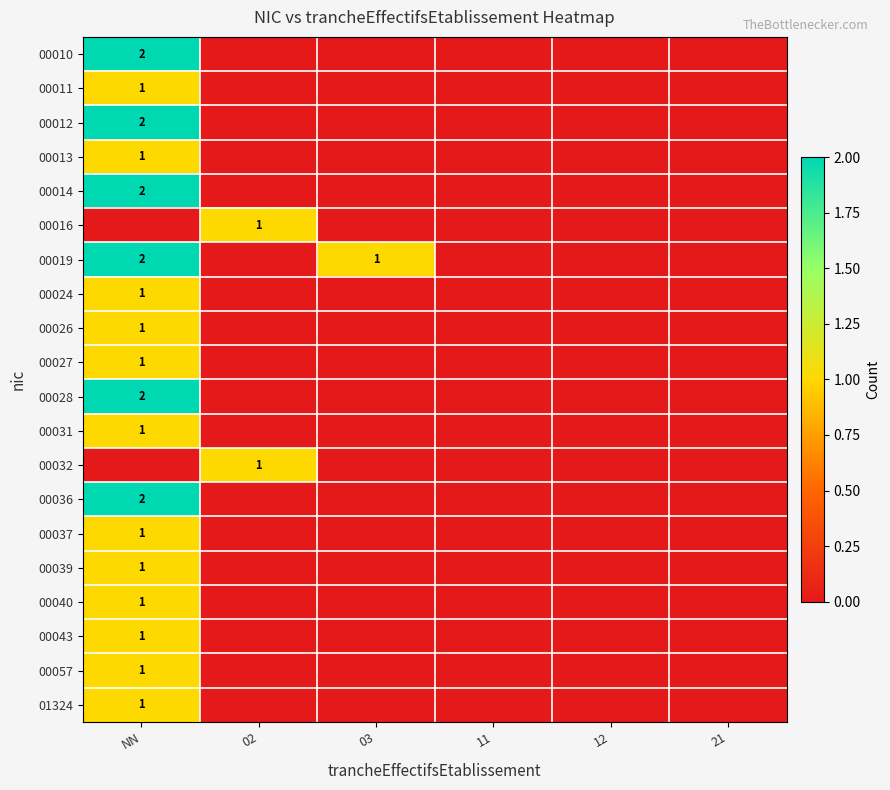

The 00012 series shows 2 at NN. True or false?

True